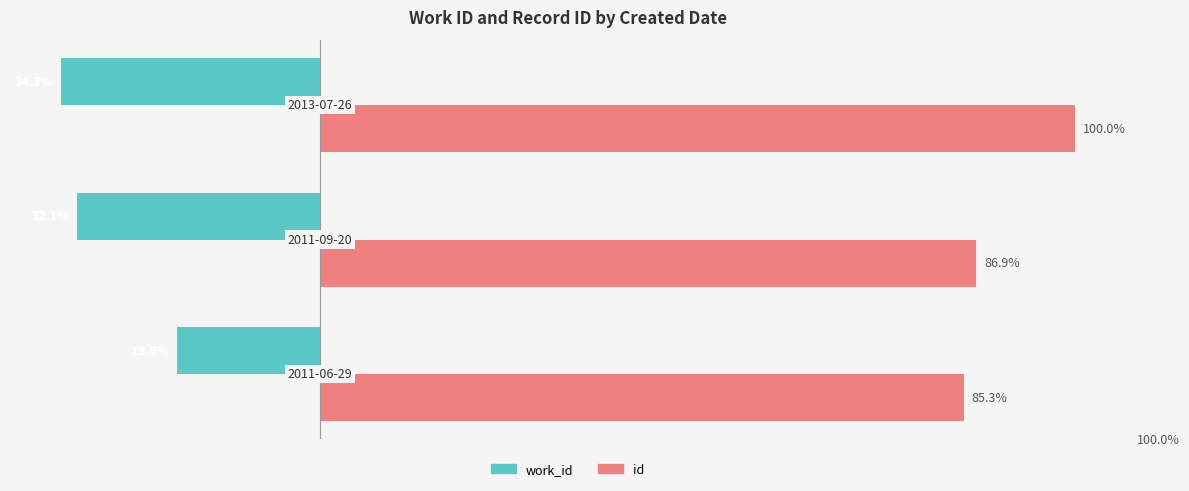

List the series in order of their peak value, highest first.

id, work_id